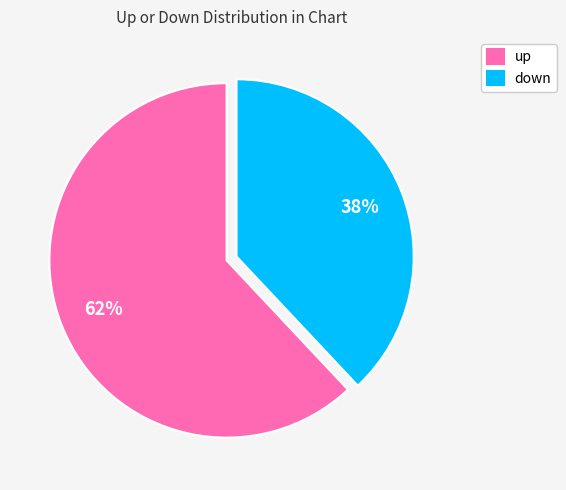

How many segments does this pie chart have?

2